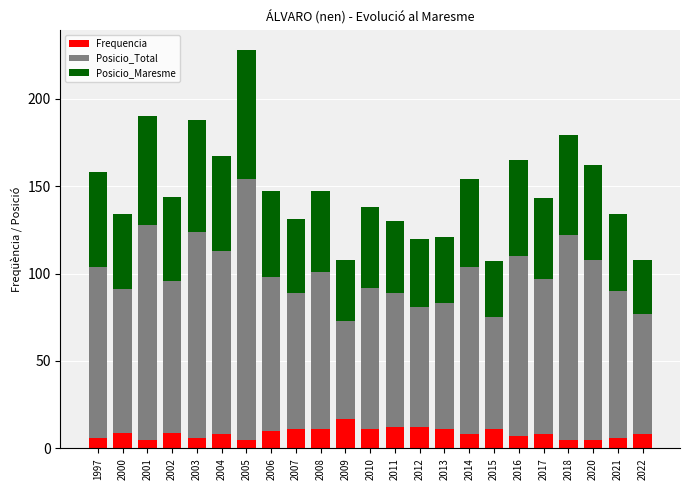

What is the total value across all series at 2020?

162